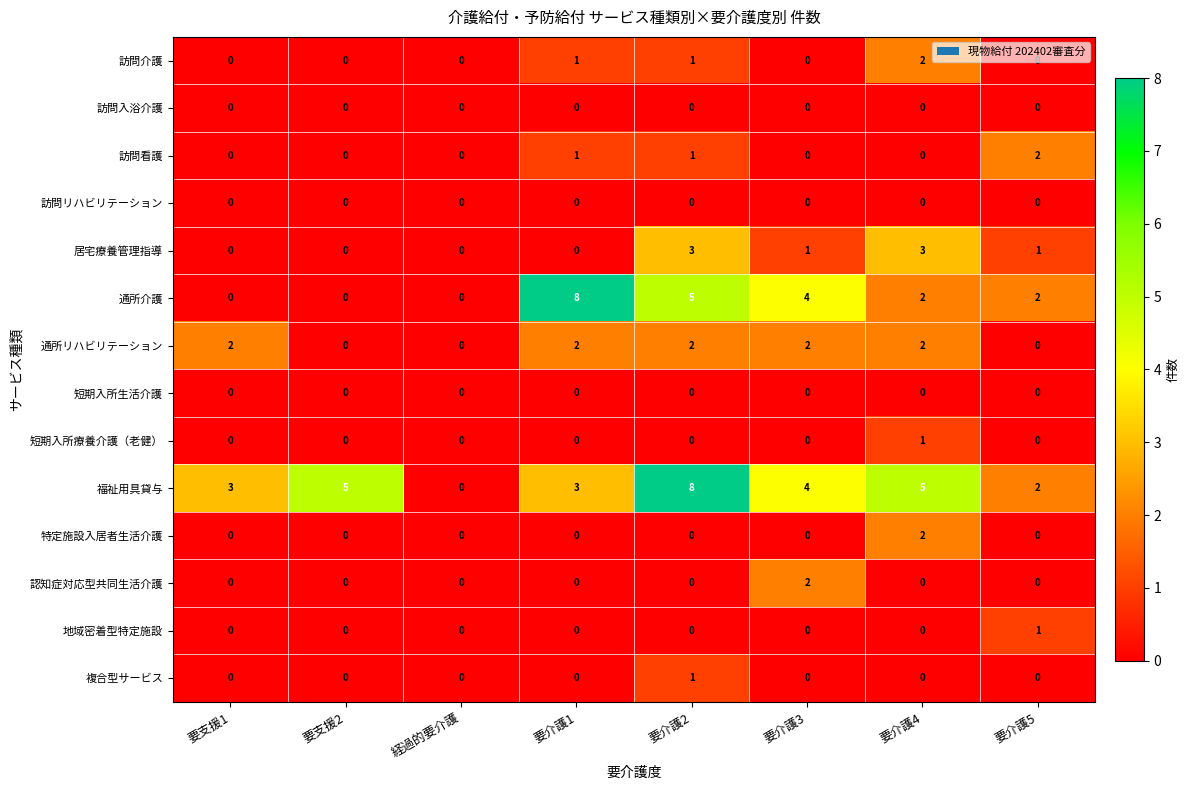

What is the greatest value displayed?

8